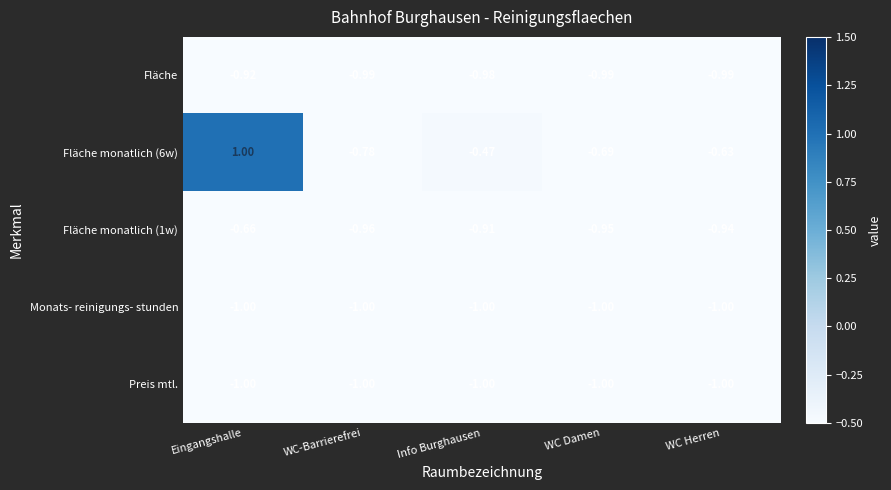

Where is Fläche nearest to the value 0?

Eingangshalle